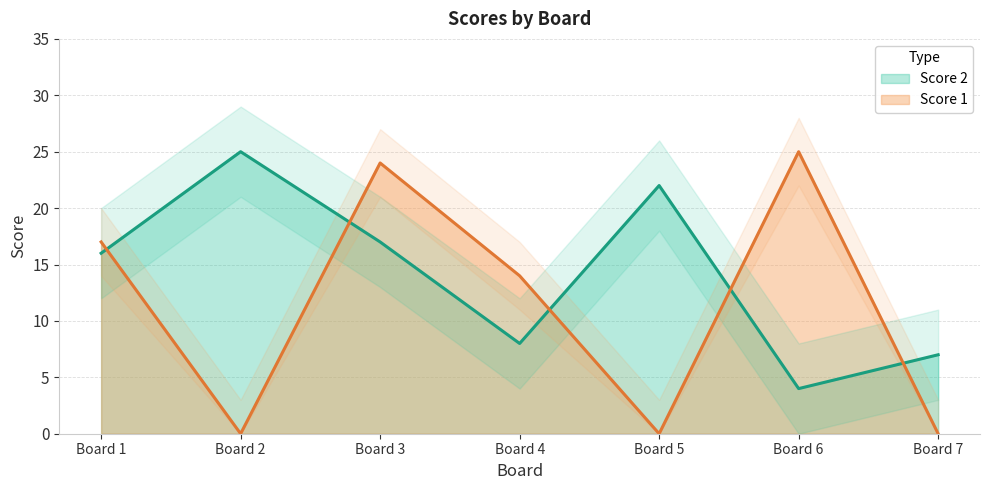

What is the difference between the highest and lowest values at 2?

25